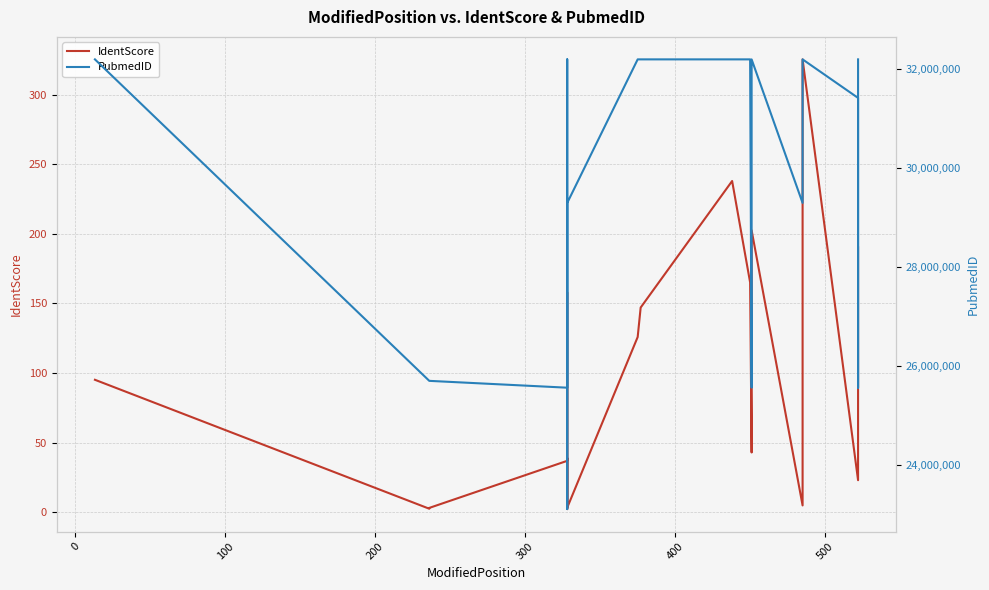

True or false: PubmedID and IdentScore intersect in this chart.

False